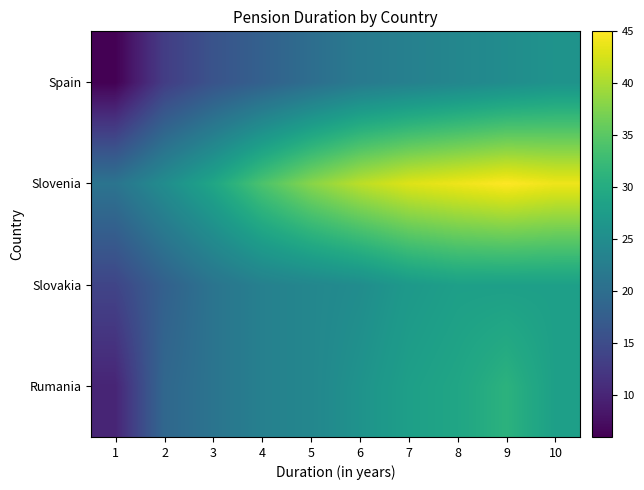

Count the number of categories in the chart.

10